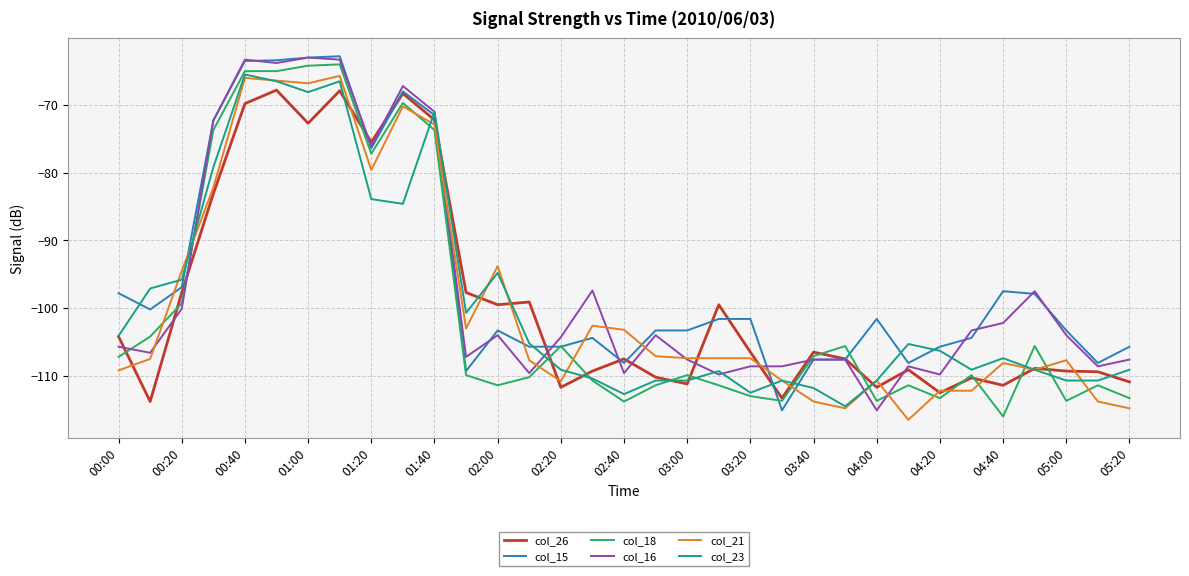

What is the smallest value displayed?

-116.5